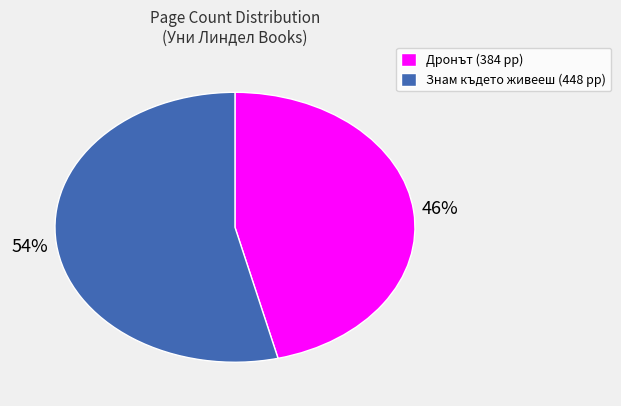

To the nearest percent, what is the average slice percentage?

50%